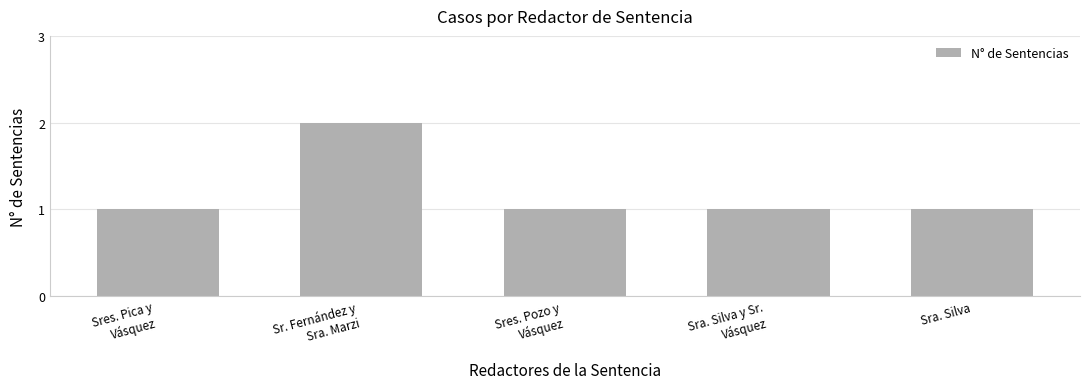

How many series are shown in this chart?

1